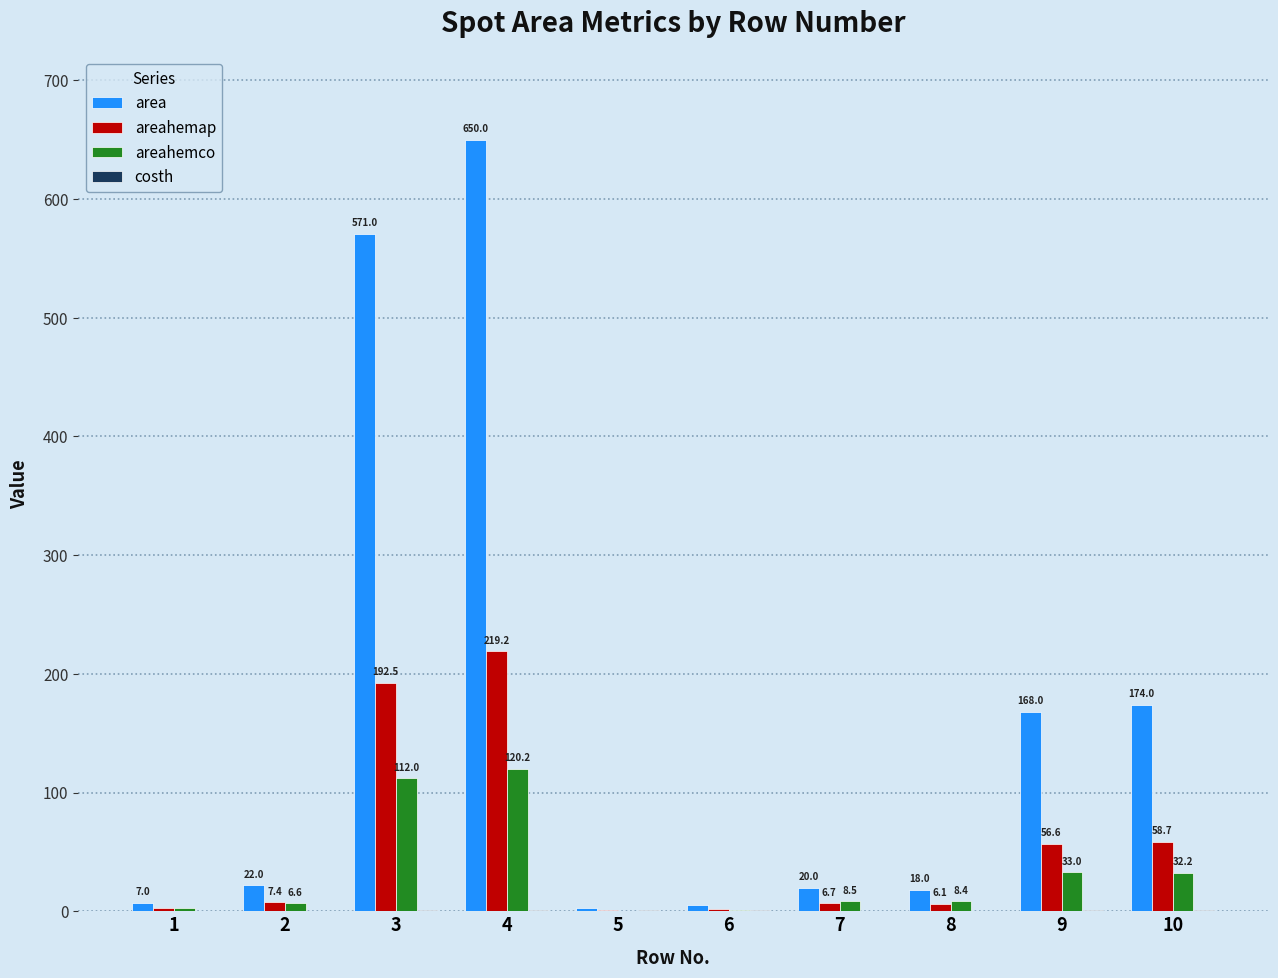

What is the total value across all series at 6?

8.5